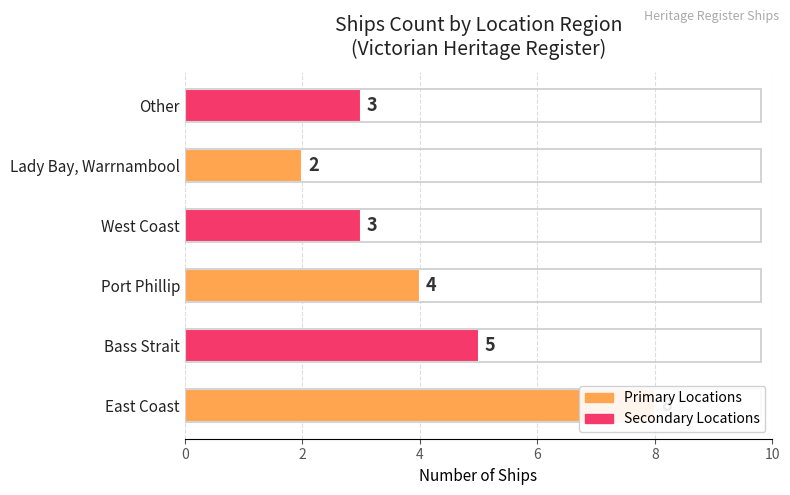

What is the change in value from Lady Bay, Warrnambool to Other?

+1